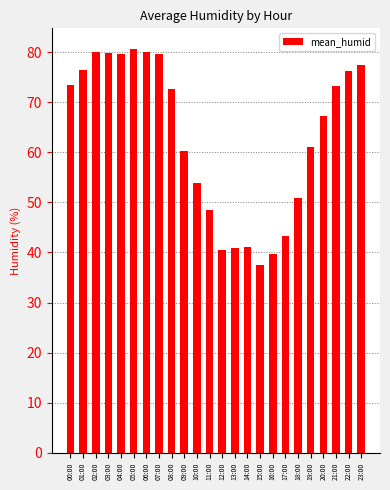

What is the label of the 22nd bar from the right?

02:00